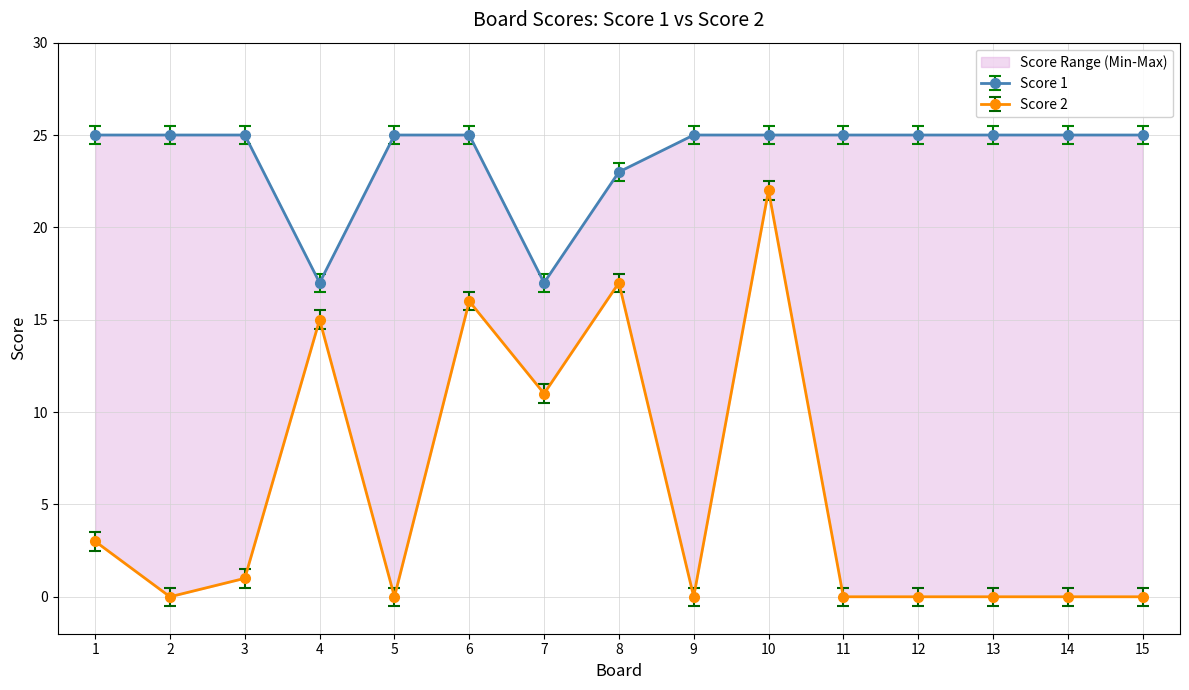

Which series has the largest range (max minus min)?

Score 2